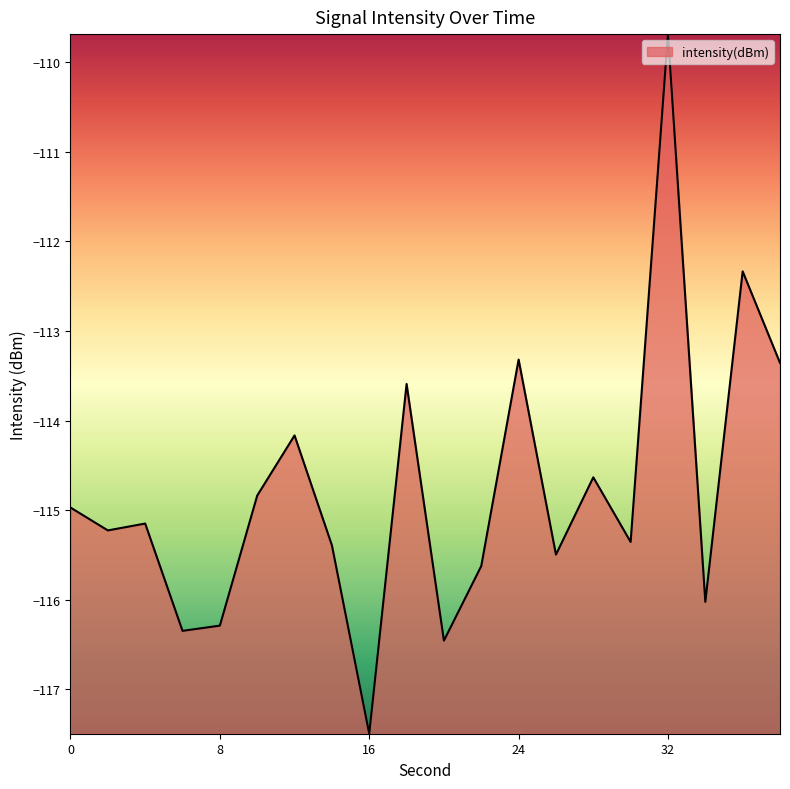

What is the minimum value shown in the chart?

-117.5